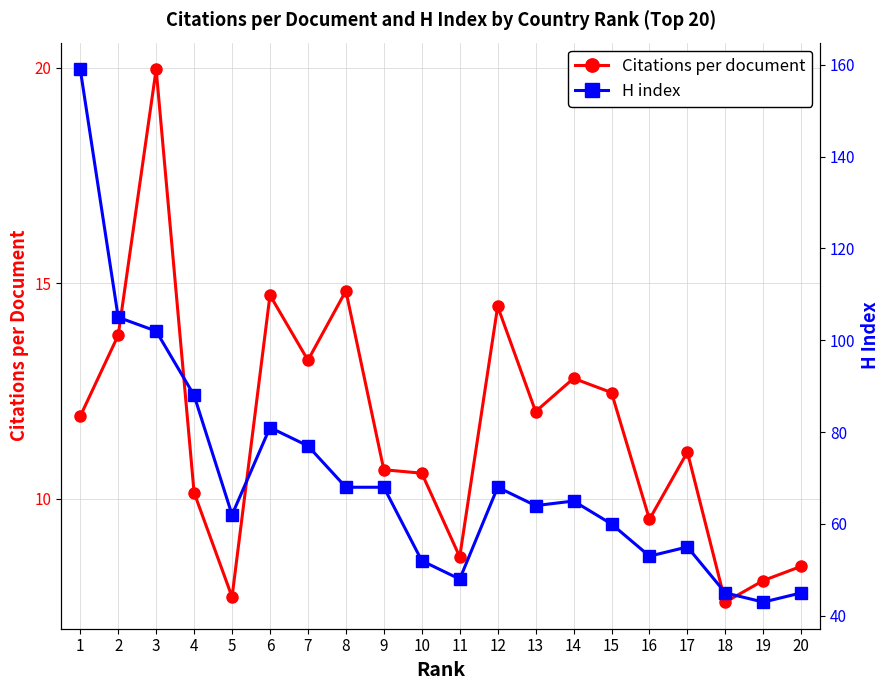

True or false: H index has a value of 98.2 at 15.

False